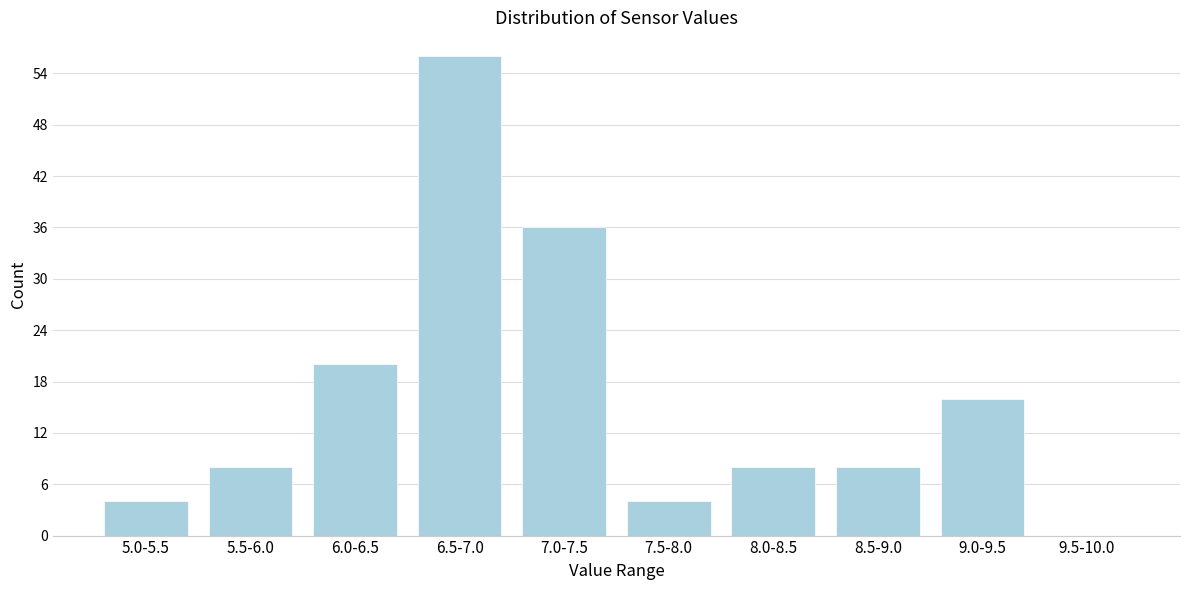

Reading left to right, extract all data points from this chart.

5.0-5.5=4	5.5-6.0=8	6.0-6.5=20	6.5-7.0=56	7.0-7.5=36	7.5-8.0=4	8.0-8.5=8	8.5-9.0=8	9.0-9.5=16	9.5-10.0=0